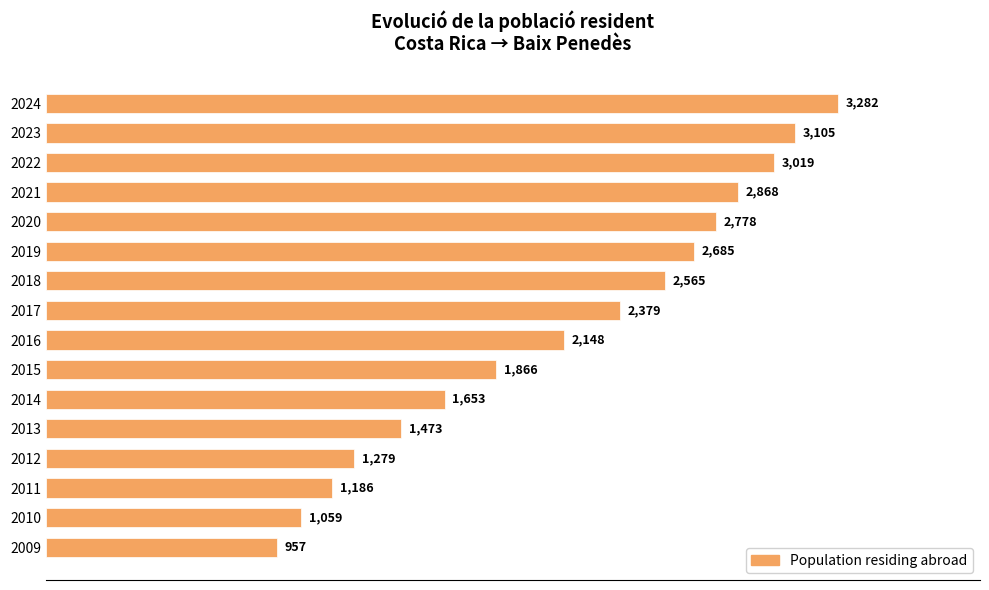

What is the minimum value shown in the chart?

957